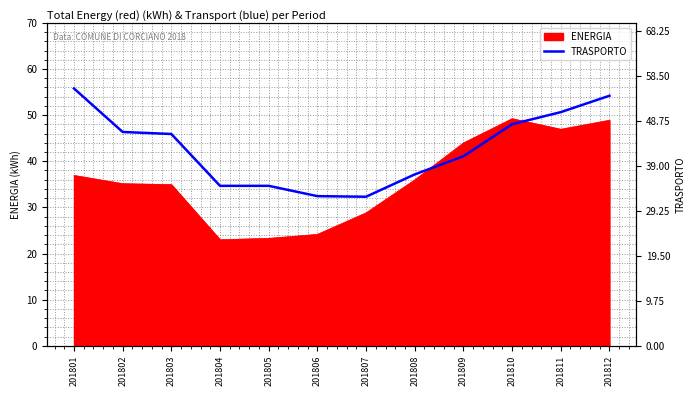

How many lines are shown in the chart?

1